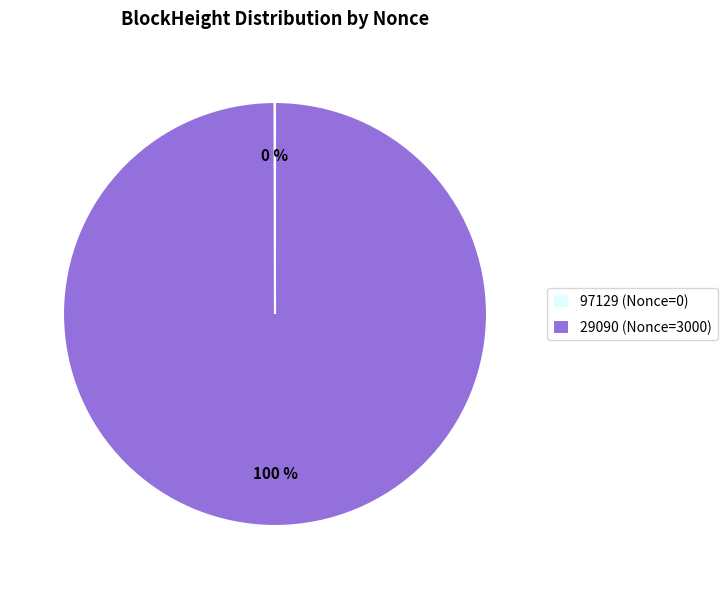

Is it true that 29090 (Nonce=3000) is 100% of the pie?

True